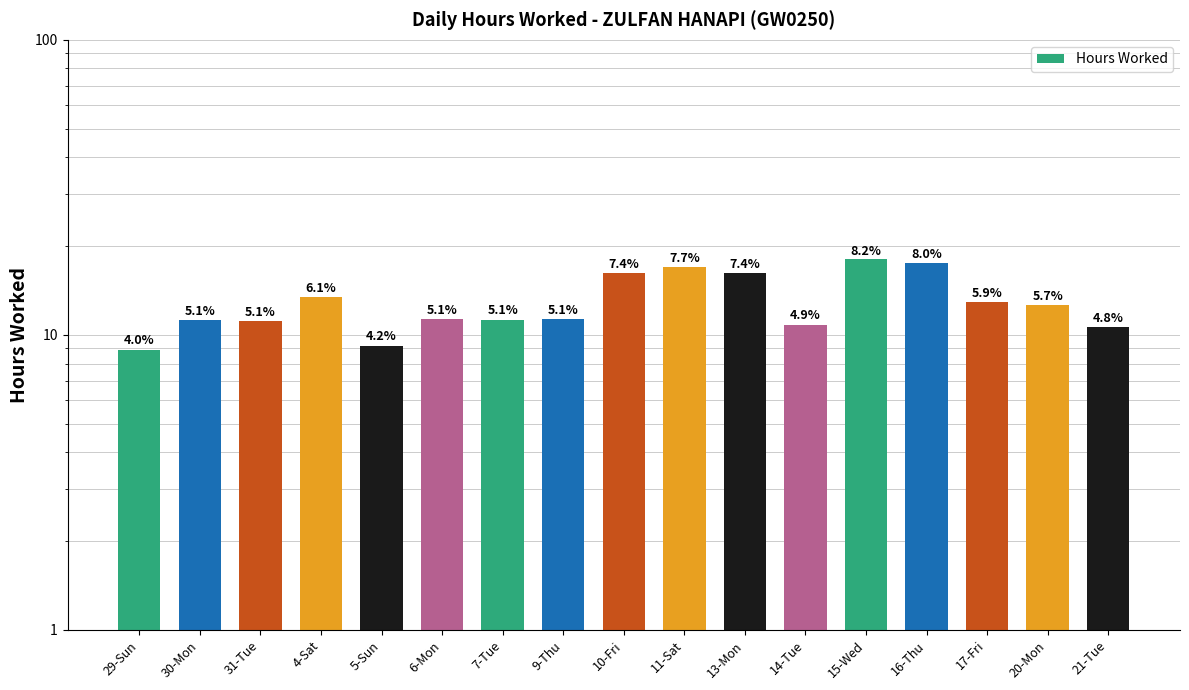

Which has a higher value, 30-Mon or 16-Thu?

16-Thu